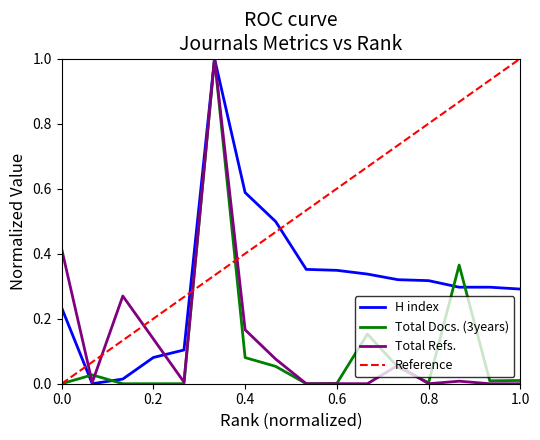

What is the sum of all H index values?

5.1